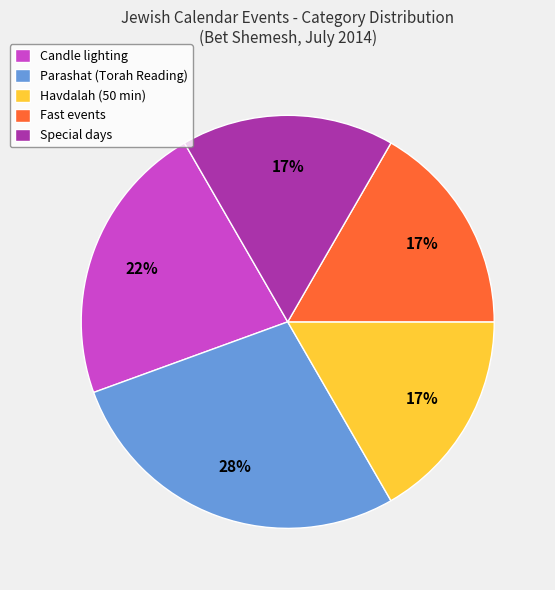

To the nearest percent, what portion does Candle lighting represent?

22%